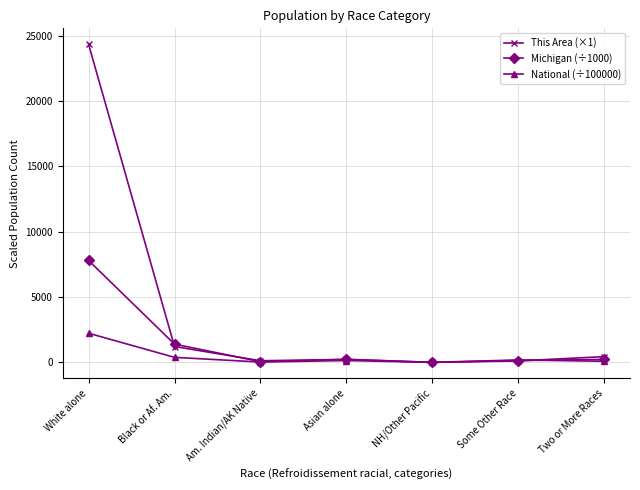

How many categories are shown in the chart?

7